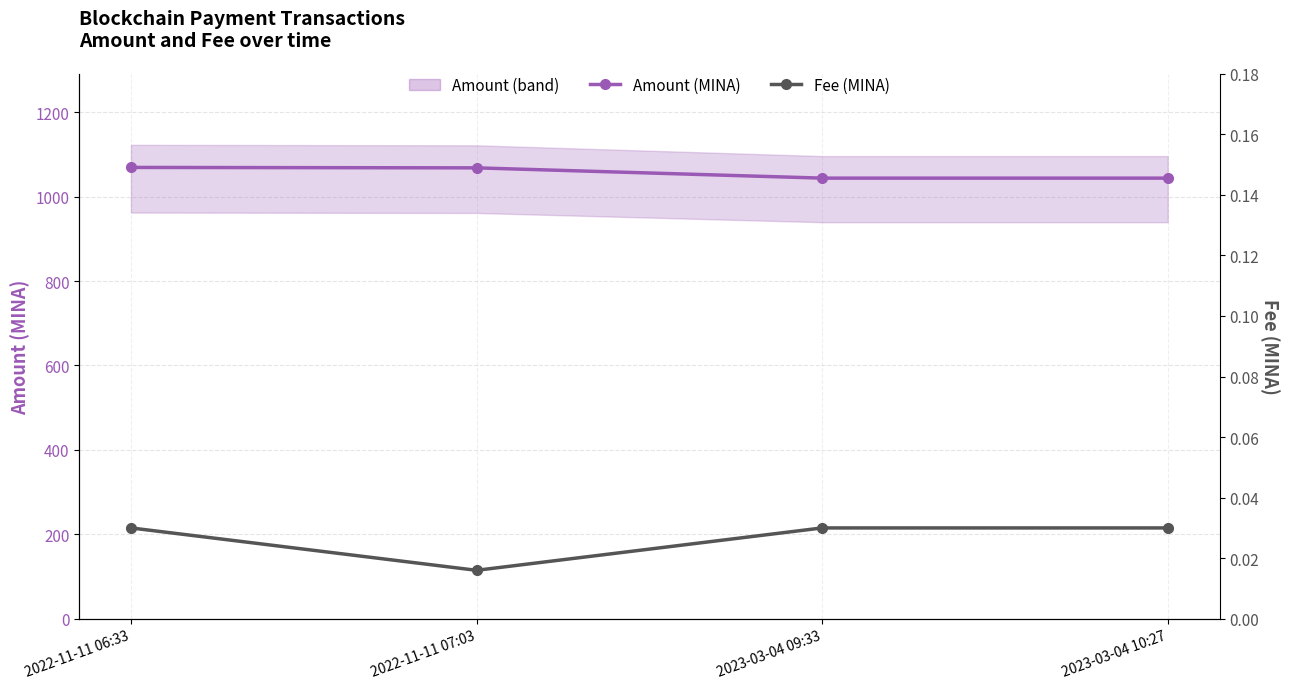

Is it true that Fee (MINA) equals 0.0 at 2022-11-11 06:33?

False